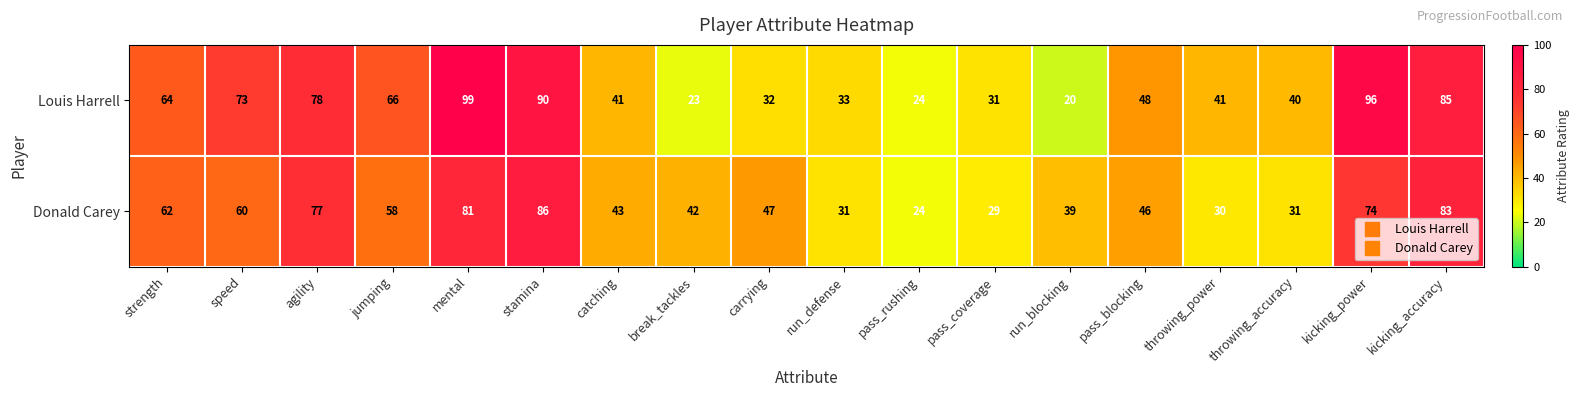

Which category has the lowest value across all series?

run_blocking